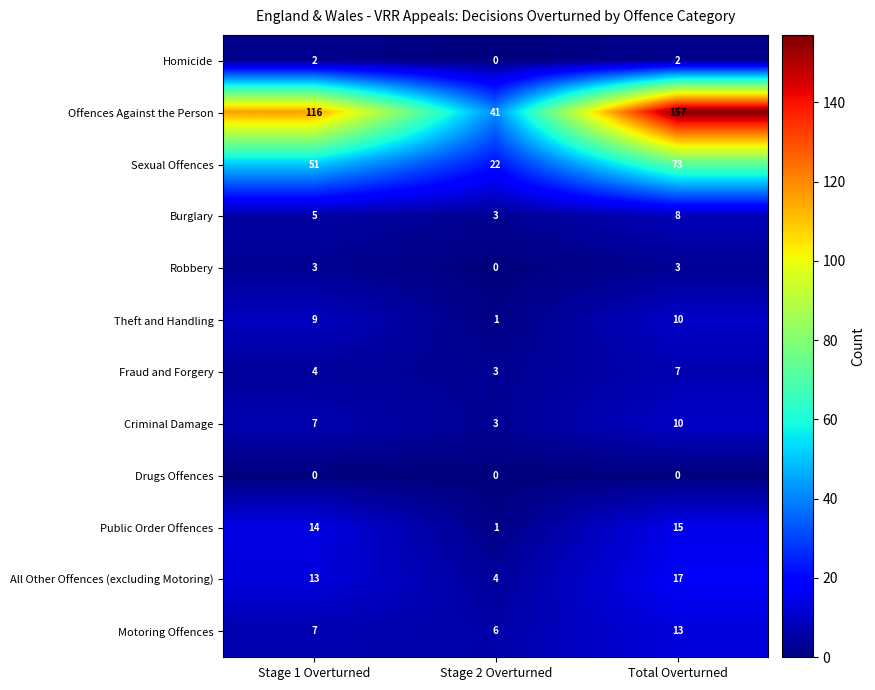

At how many categories does at least one series exceed 49?

2